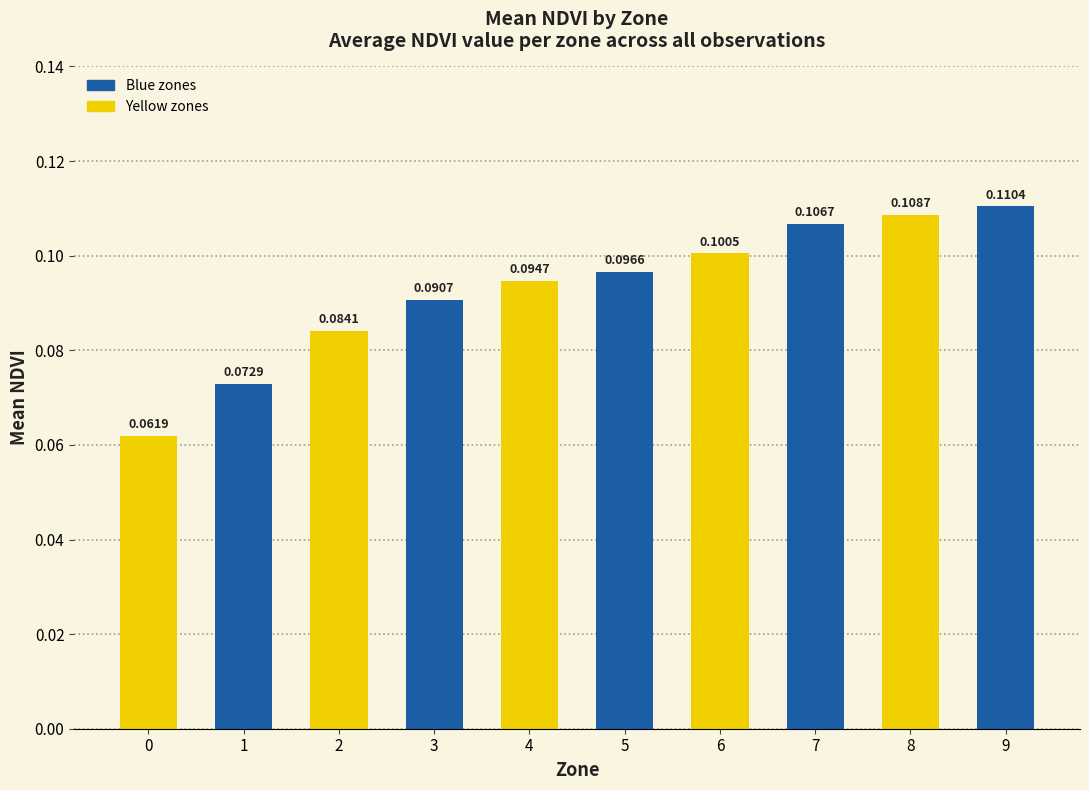

What is the sum of all values?

0.9